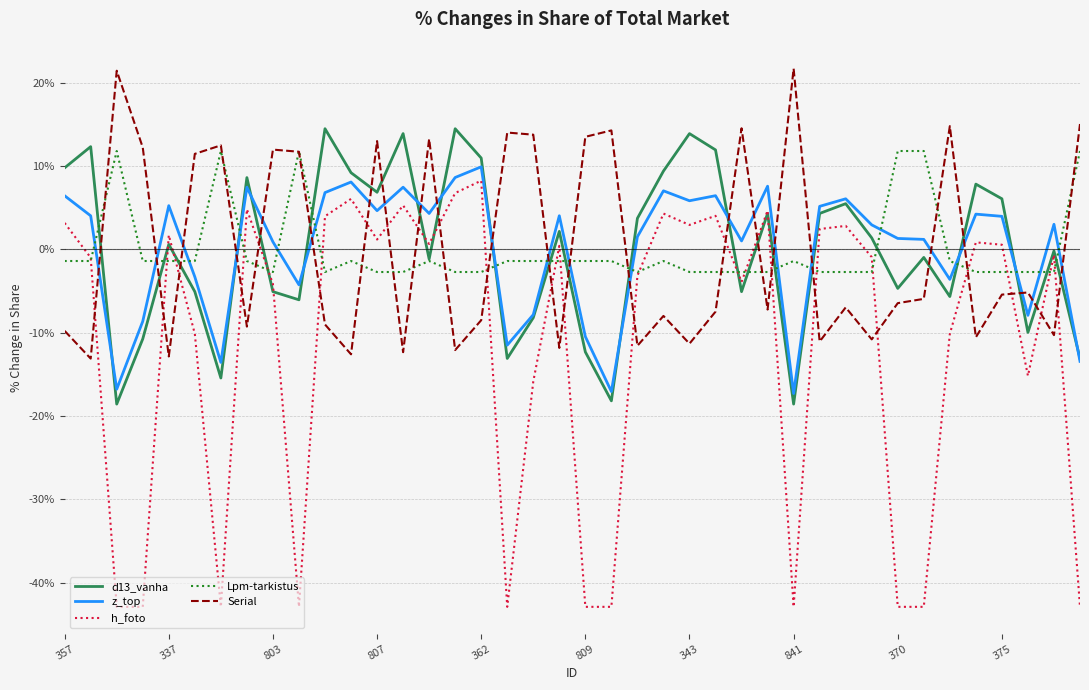

True or false: Lpm-tarkistus and z_top intersect in this chart.

True